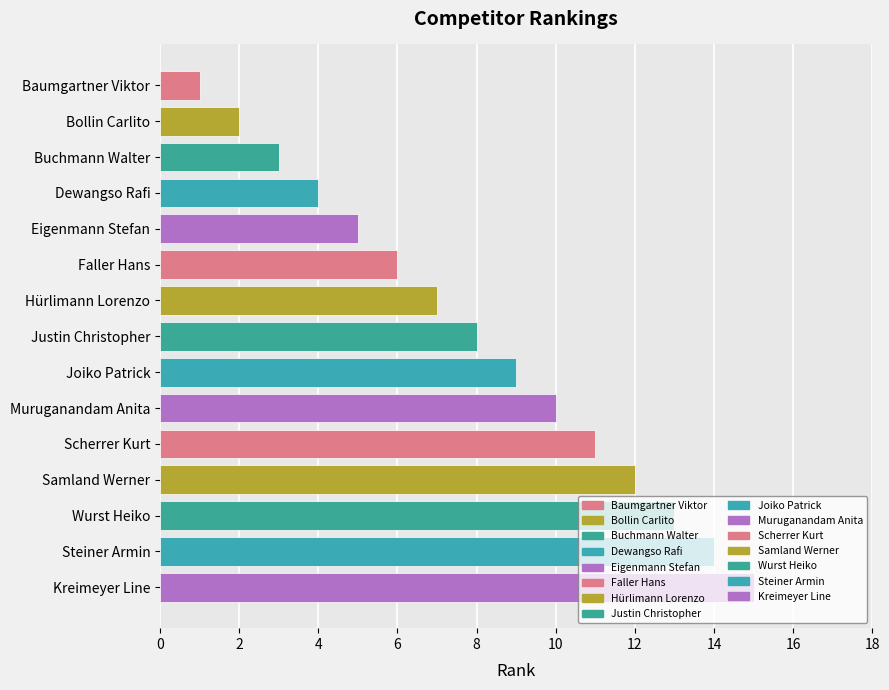

What is the change in value from Bollin Carlito to Hürlimann Lorenzo?

+5